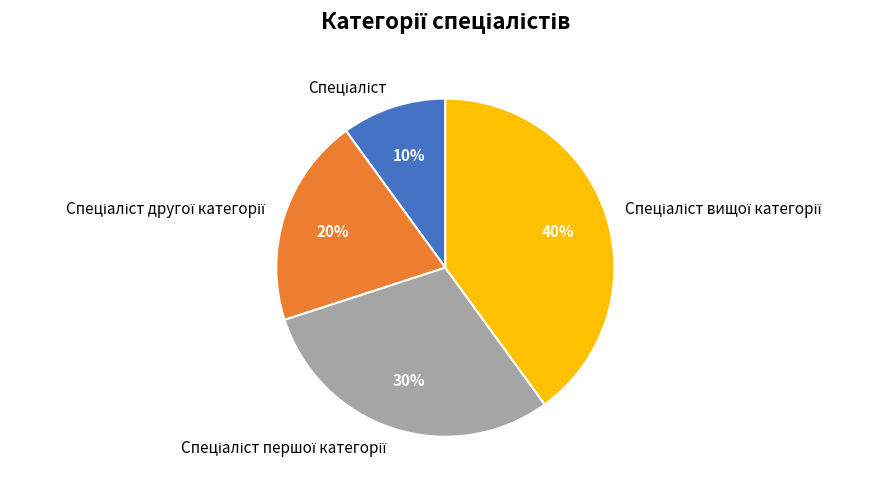

Does any single category account for the majority?

No